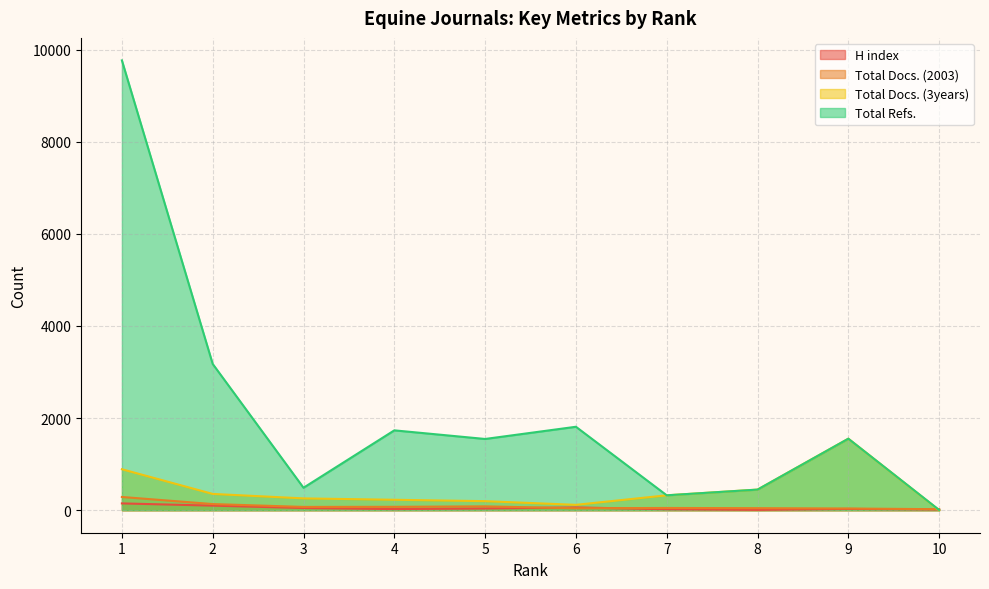

Does the chart have visible grid lines?

Yes